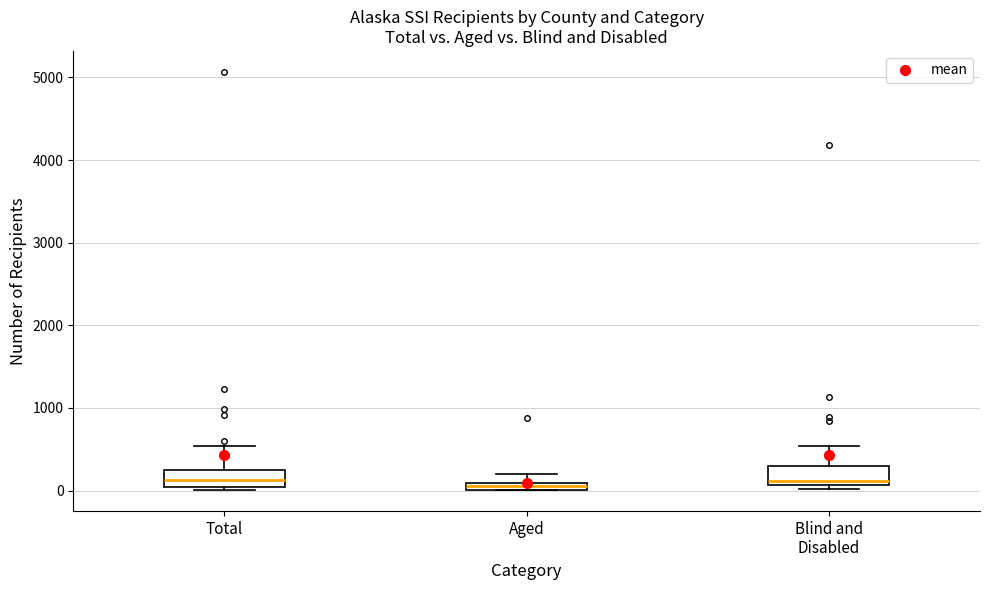

Where does the upper whisker of the box for Aged end on the y-axis? The values are not printed on the chart, so give them approximately, as read against the axis.

200